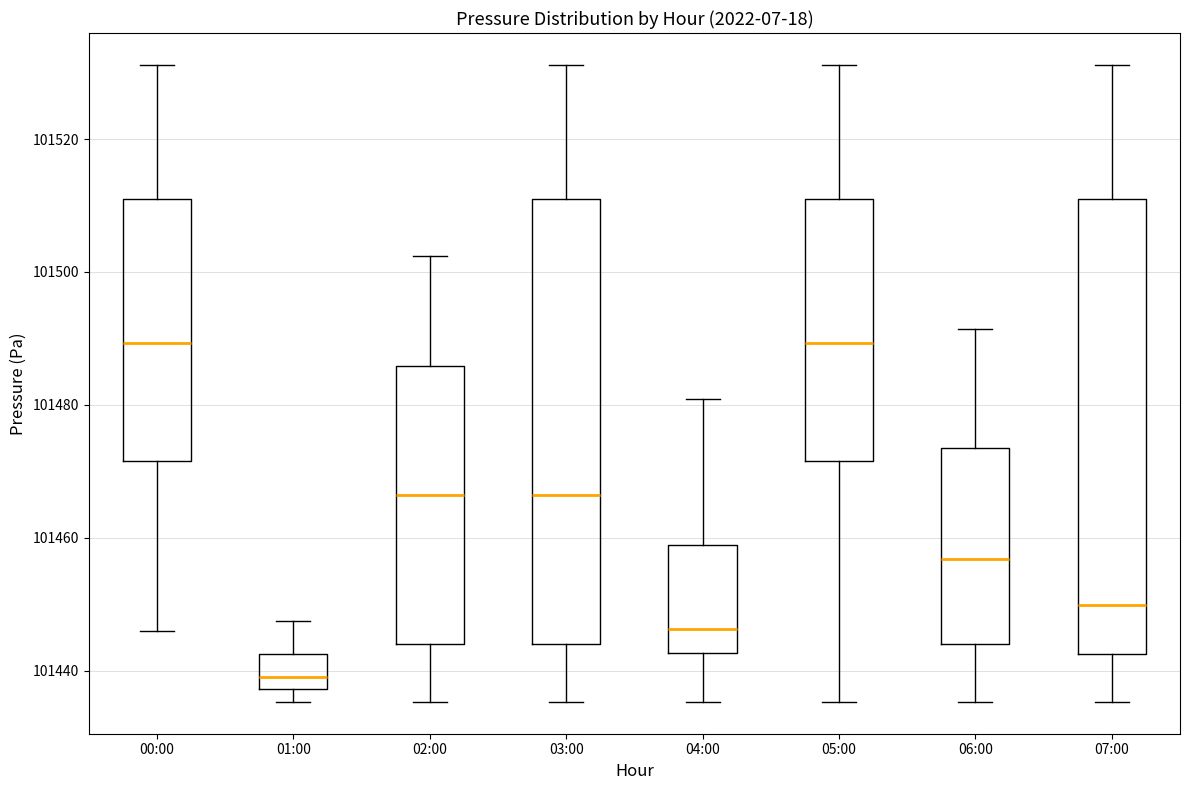

Reading left to right, transcribe this box plot: for each box, give where its median line is, the range the box spans, and where its two whiskers end, as read against the y-axis. The values are not printed on the chart, so give them approximately, as read against the axis.

00:00: median 101490, box 101472 to 101510, whiskers 101446 to 101532
01:00: median 101438 (just above the box's lower edge), box 101438 to 101442, whiskers 101436 to 101448
02:00: median 101466, box 101444 to 101486, whiskers 101436 to 101502
03:00: median 101466, box 101444 to 101510, whiskers 101436 to 101532
04:00: median 101446, box 101442 to 101458, whiskers 101436 to 101480
05:00: median 101490, box 101472 to 101510, whiskers 101436 to 101532
06:00: median 101456, box 101444 to 101474, whiskers 101436 to 101492
07:00: median 101450, box 101442 to 101510, whiskers 101436 to 101532